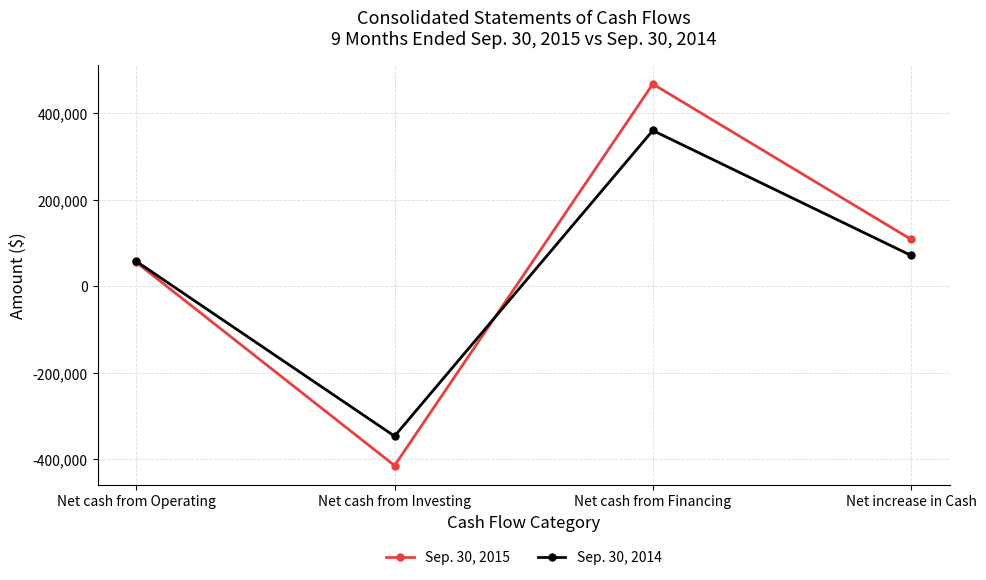

What position from the right is Net increase in Cash?

1